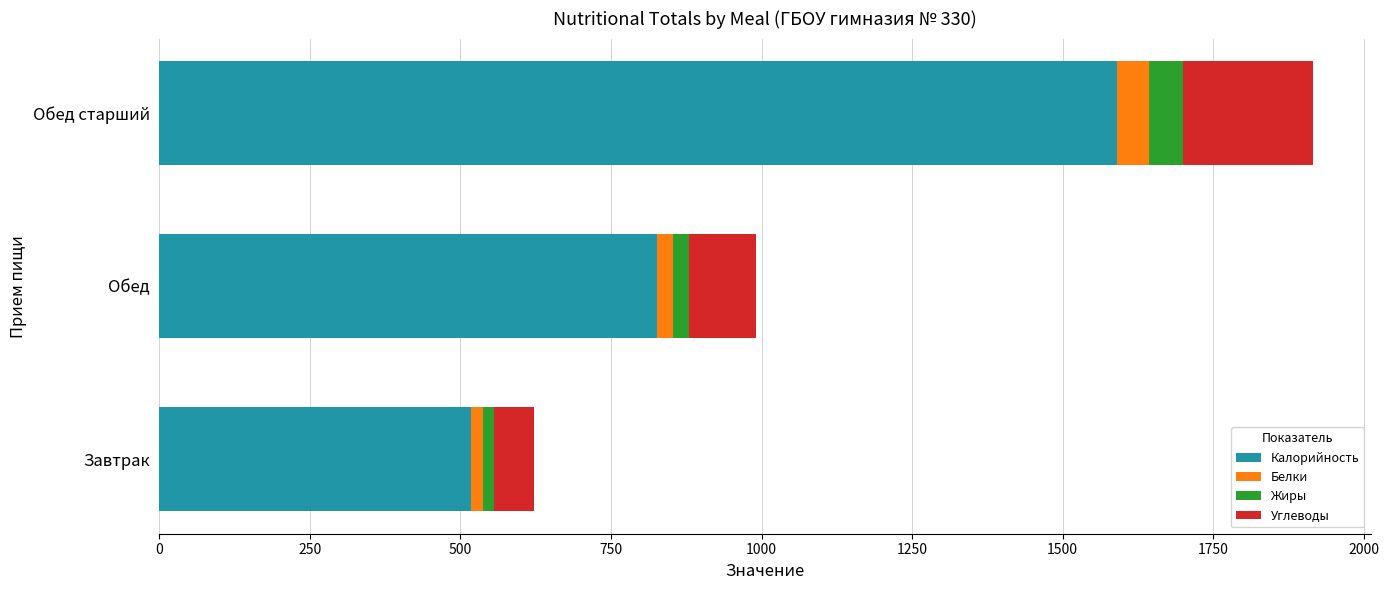

What are all the series names shown in the legend?

Калорийность, Белки, Жиры, Углеводы